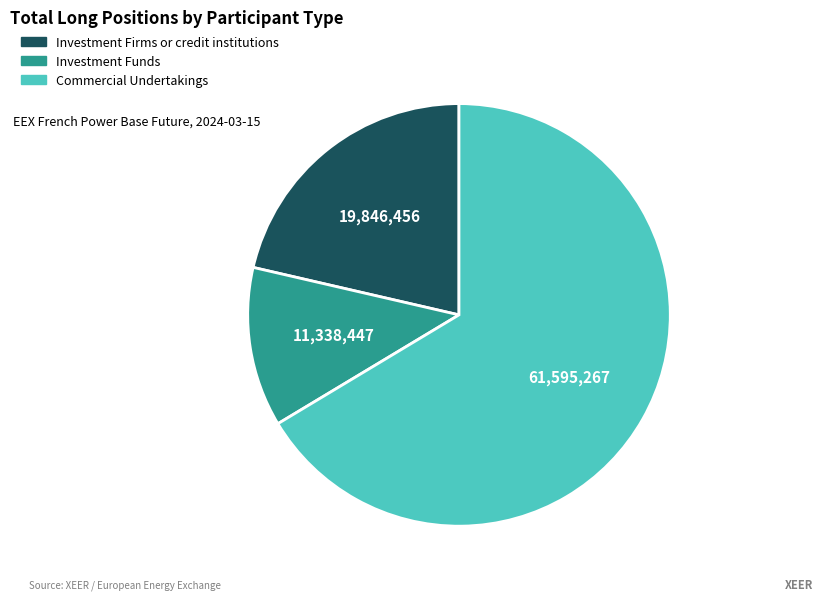

How many slices are in this pie chart?

3